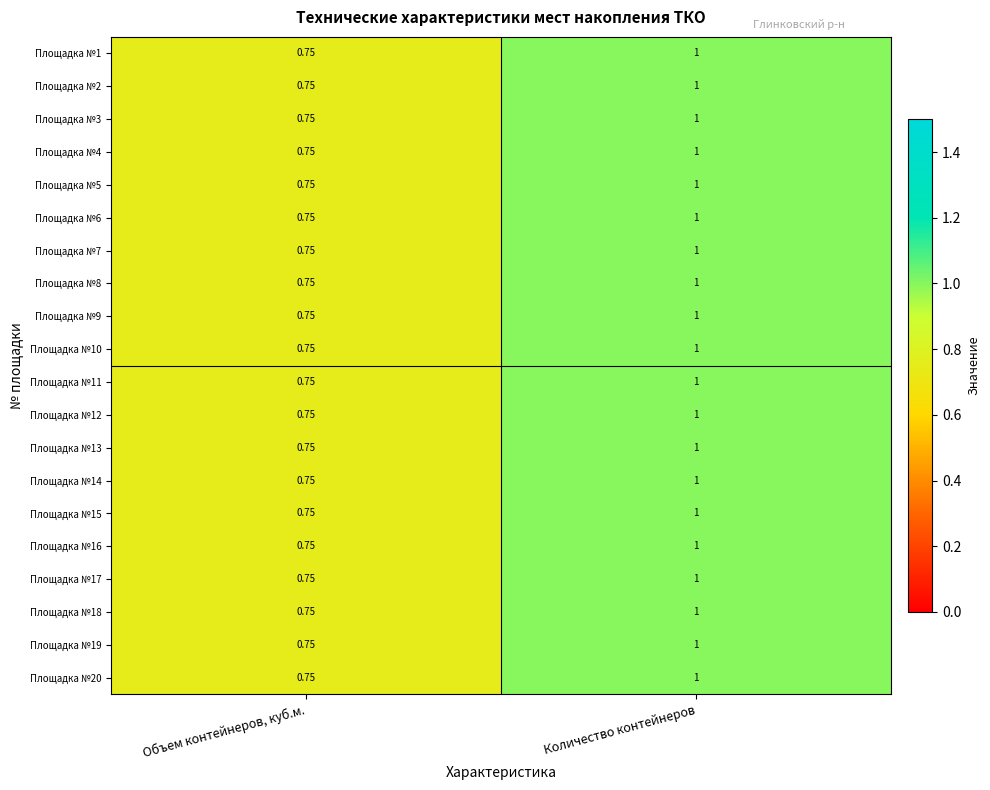

At which label does Площадка №4 reach its minimum?

Объем контейнеров, куб.м.